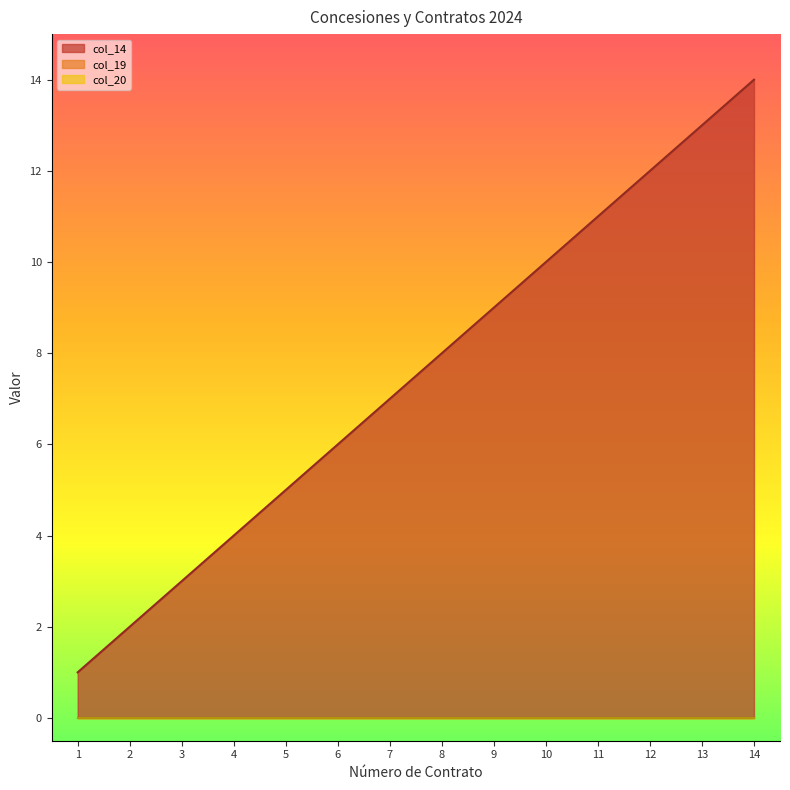

The value of col_14 at 8 is 8. True or false?

True